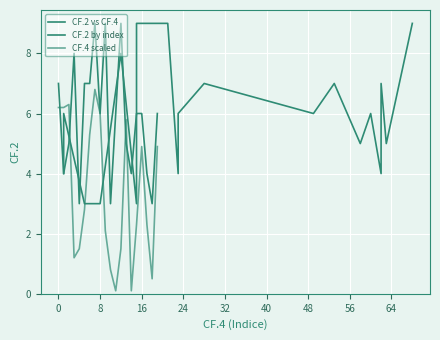

What is the difference between the maximum and minimum values in the CF.2 by index series?

6.0